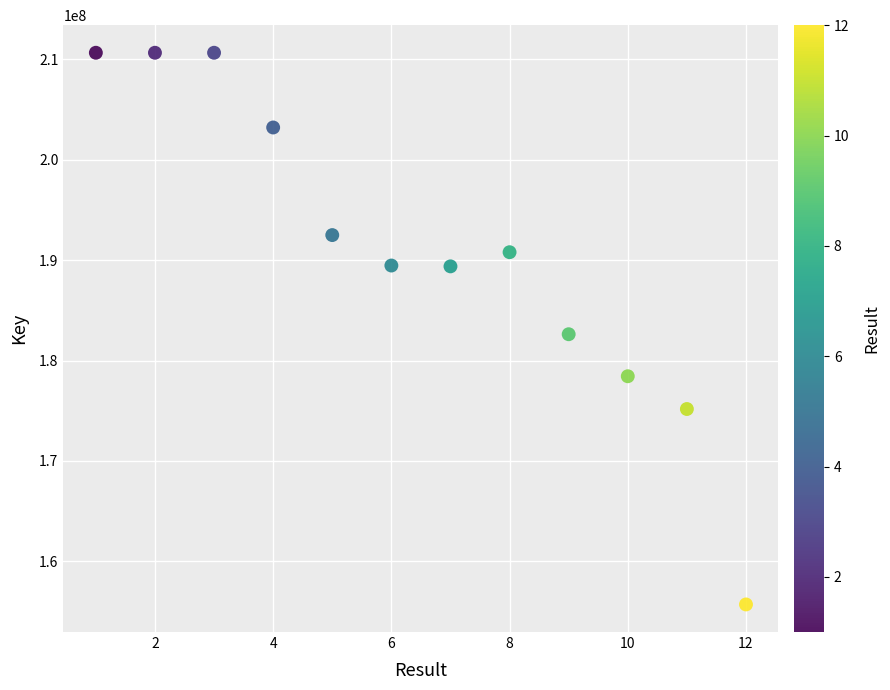

What is the average Y value?

190770722